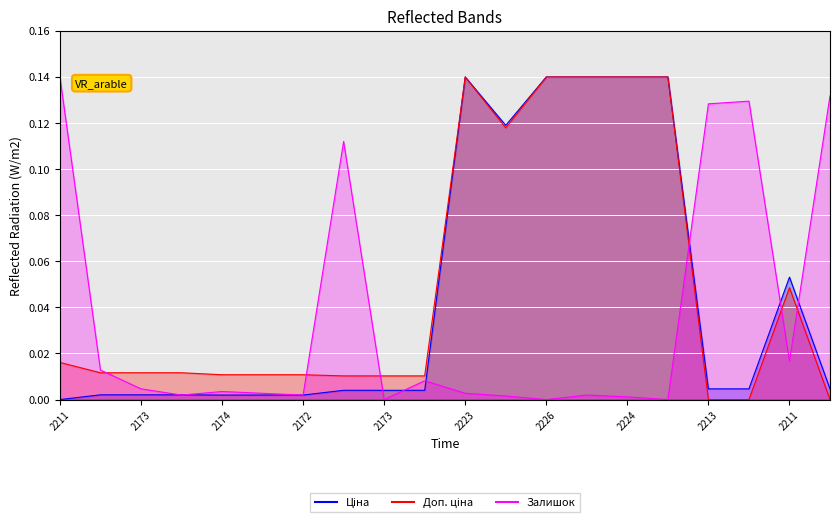

True or false: Ціна has more than 0 points higher than both neighbors.

True